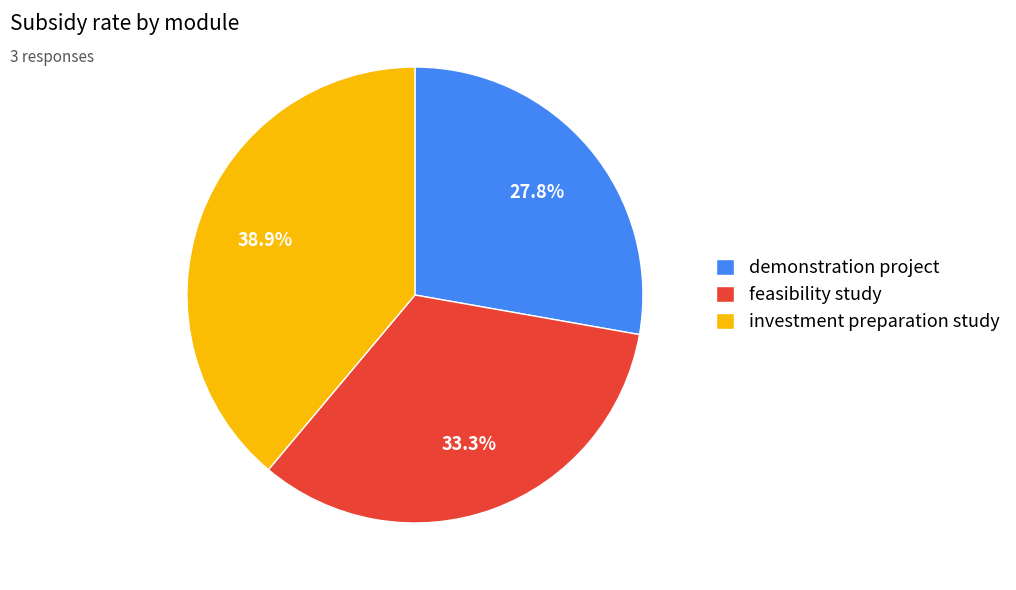

The investment preparation study slice represents 33% of the pie. True or false?

False